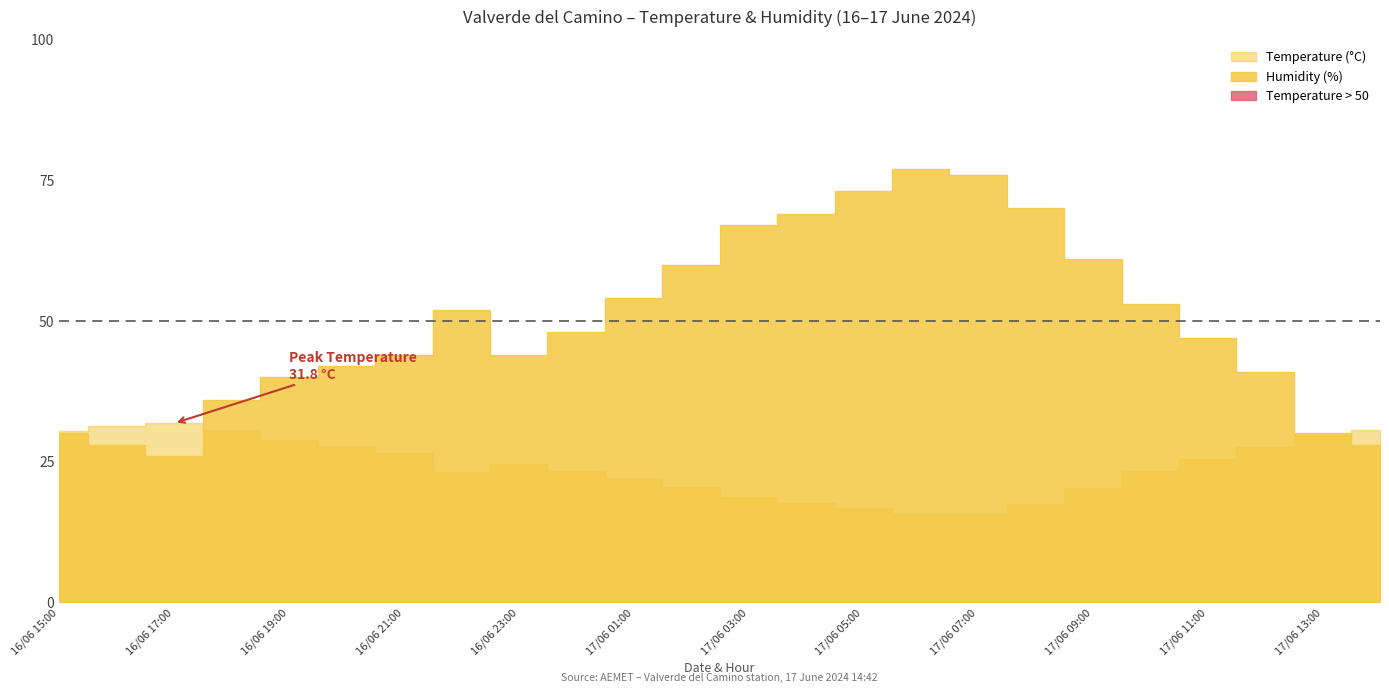

True or false: Humidity (%) has more than 1 interior local peaks.

True